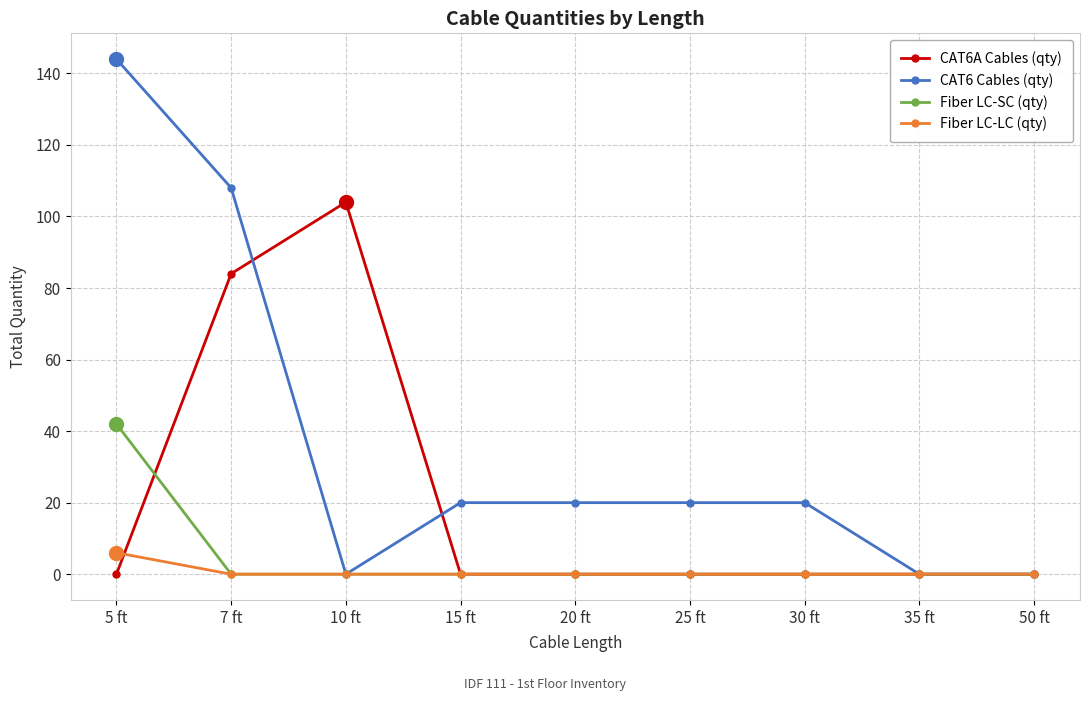

Rank the series by their maximum value, from highest to lowest.

CAT6 Cables (qty), CAT6A Cables (qty), Fiber LC-SC (qty), Fiber LC-LC (qty)